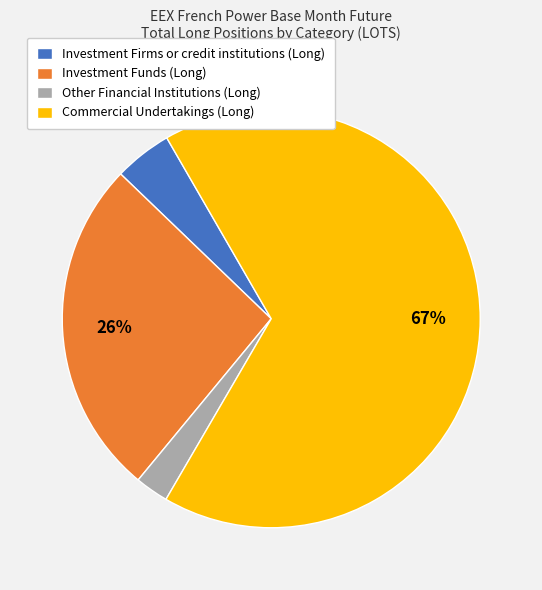

Is the sum of Other Financial Institutions (Long) and Commercial Undertakings (Long) greater than half?

Yes